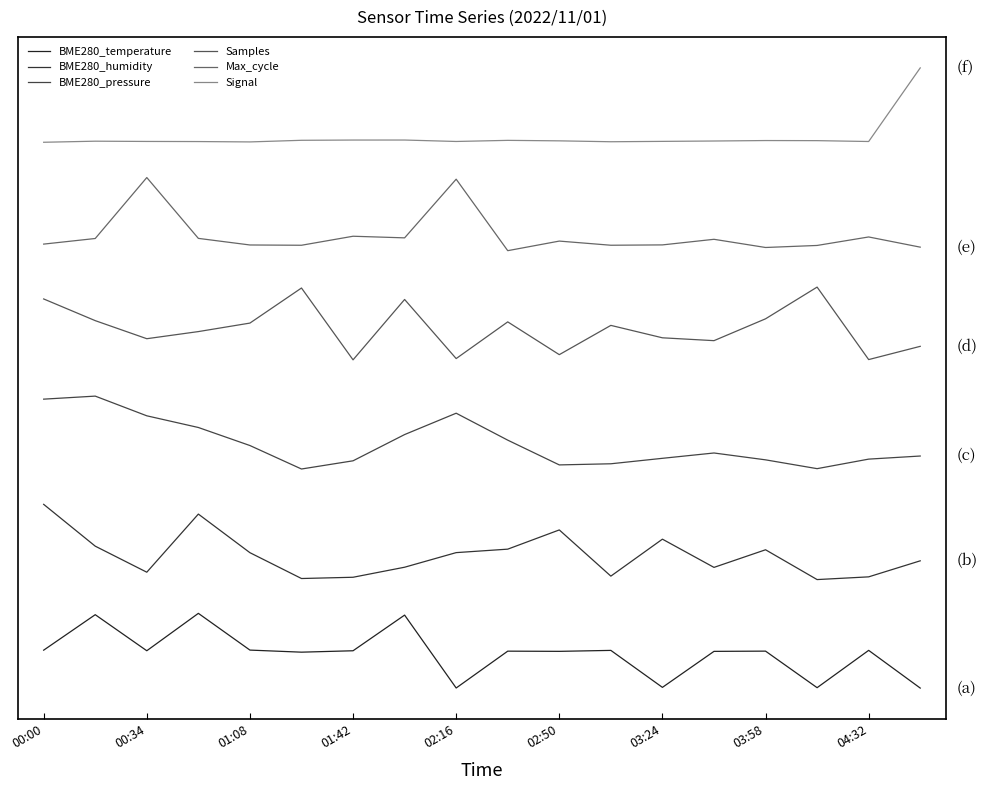

Reading right to left, list all the values displayed in this chart.

BME280_temperature: -0.0	0.5	0.0	0.5	0.5	0.0	0.5	0.5	0.5	-0.0	1.0	0.5	0.5	0.5	1.0	0.5	1.0	0.5
BME280_humidity: 1.7	1.5	1.5	1.9	1.7	2.0	1.5	2.2	1.9	1.9	1.7	1.5	1.5	1.9	2.4	1.6	1.9	2.5
BME280_pressure: 3.2	3.1	3.0	3.1	3.2	3.1	3.1	3.1	3.4	3.8	3.5	3.1	3.0	3.3	3.6	3.7	4.0	4.0
Samples: 4.7	4.5	5.5	5.1	4.8	4.8	5.0	4.6	5.0	4.5	5.3	4.5	5.5	5.0	4.9	4.8	5.0	5.3
Max_cycle: 6.0	6.2	6.1	6.0	6.2	6.1	6.1	6.1	6.0	7.0	6.2	6.2	6.1	6.1	6.2	7.0	6.2	6.1
Signal: 8.5	7.5	7.5	7.5	7.5	7.5	7.5	7.5	7.5	7.5	7.5	7.5	7.5	7.5	7.5	7.5	7.5	7.5